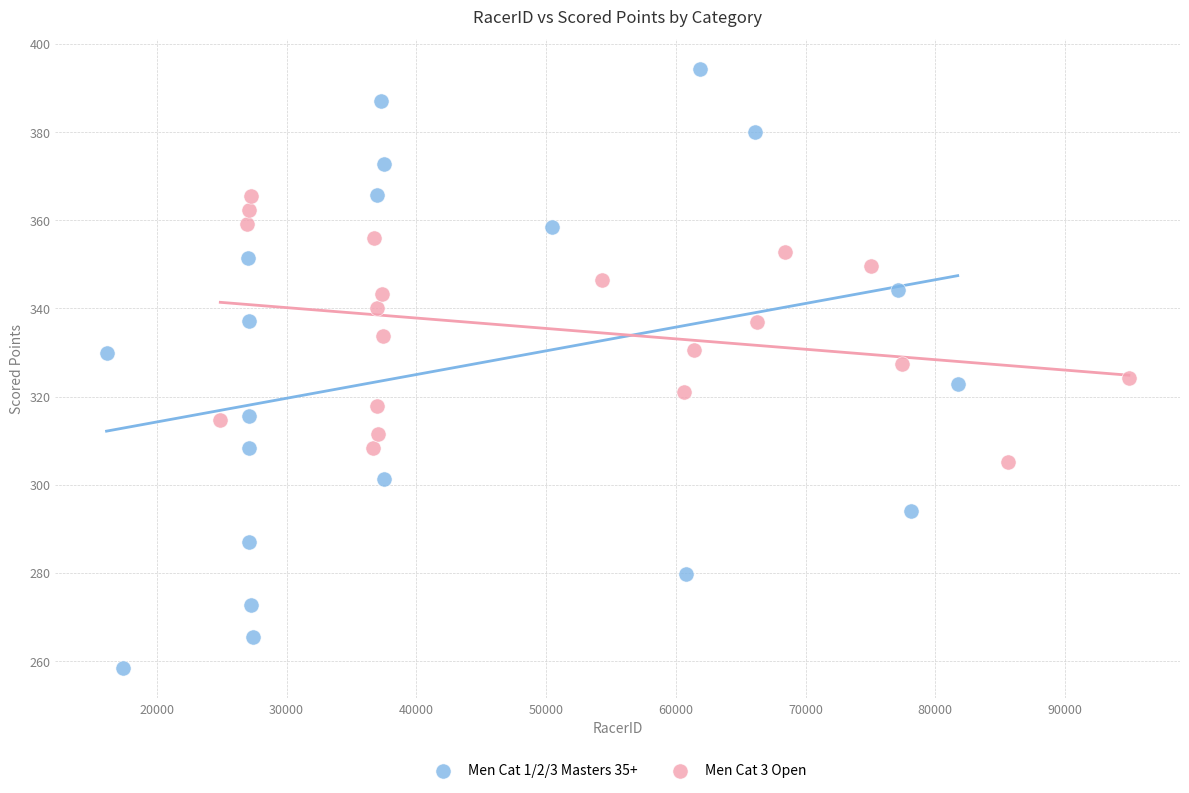

Which series reaches the minimum Y coordinate?

Men Cat 1/2/3 Masters 35+